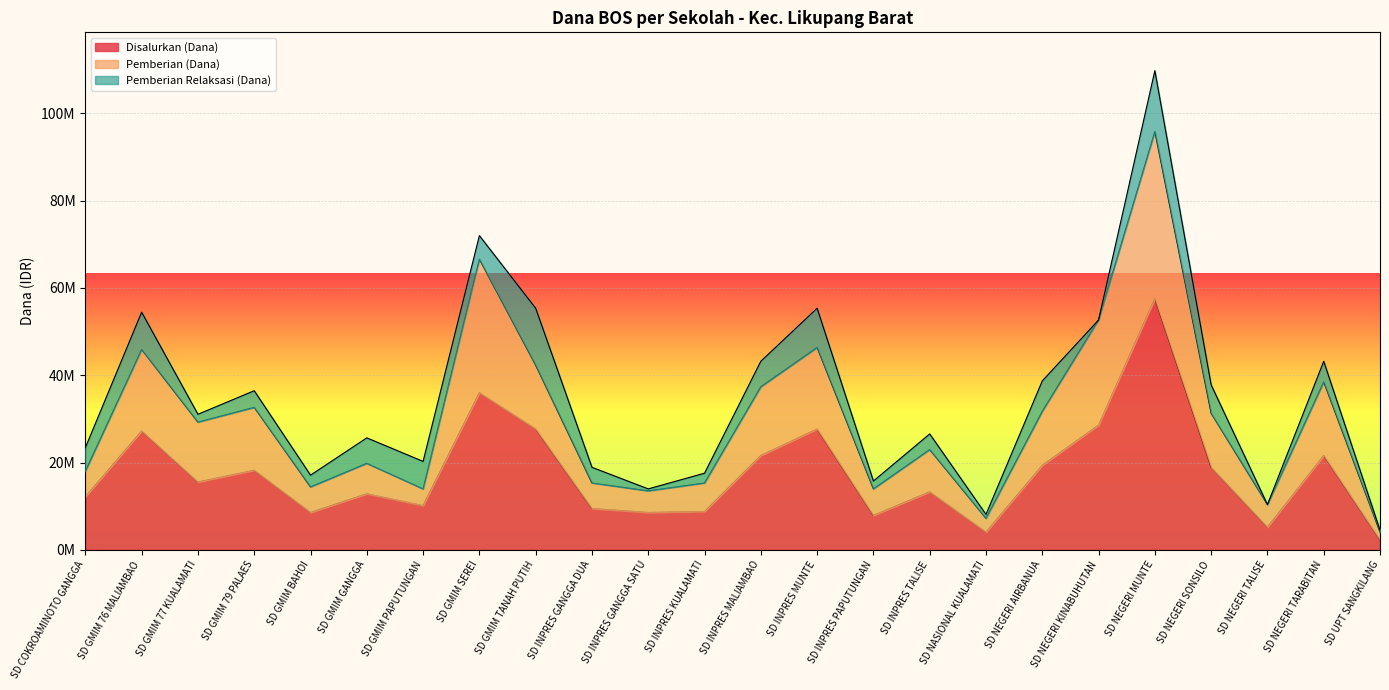

Rank the categories by Disalurkan (Dana) value from lowest to highest.

SD UPT SANGKILANG, SD NASIONAL KUALAMATI, SD NEGERI TALISE, SD INPRES PAPUTUNGAN, SD GMIM BAHOI, SD INPRES GANGGA SATU, SD INPRES KUALAMATI, SD INPRES GANGGA DUA, SD GMIM PAPUTUNGAN, SD COKROAMINOTO GANGGA, SD GMIM GANGGA, SD INPRES TALISE, SD GMIM 77 KUALAMATI, SD GMIM 79 PALAES, SD NEGERI SONSILO, SD NEGERI AIRBANUA, SD INPRES MALIAMBAO, SD NEGERI TARABITAN, SD GMIM 76 MALIAMBAO, SD GMIM TANAH PUTIH, SD INPRES MUNTE, SD NEGERI KINABUHUTAN, SD GMIM SEREI, SD NEGERI MUNTE